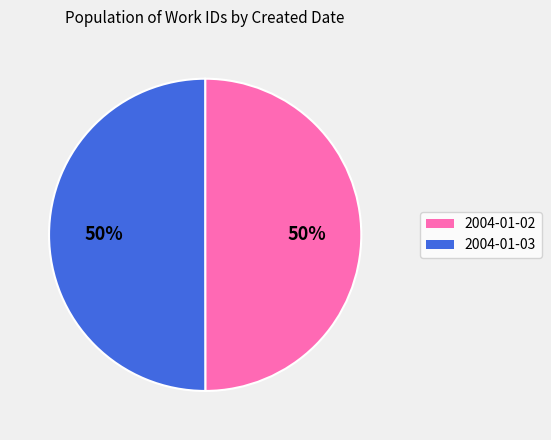

Approximately how many times larger is the value at 2004-01-02 compared to 2004-01-03?

1.0